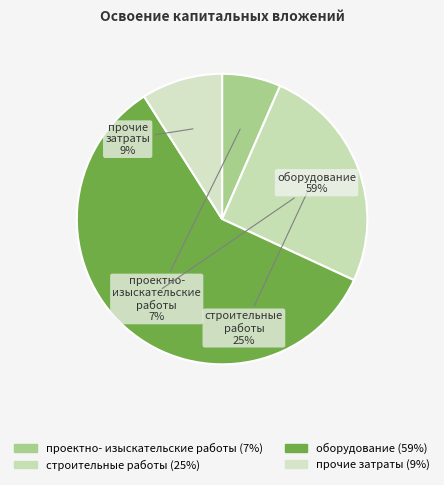

Approximately how many times larger is the value at проектно- изыскательские работы compared to строительные работы?

0.3